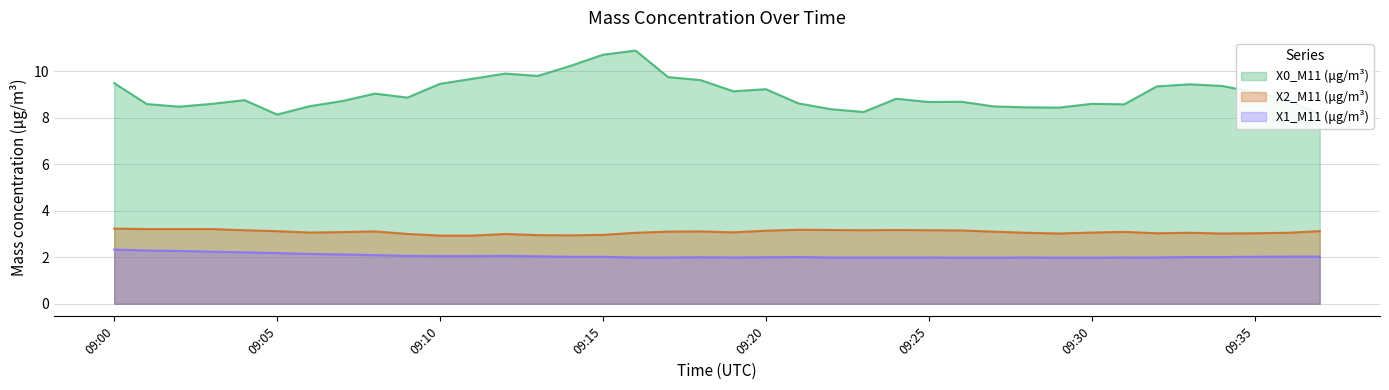

Count the number of data series in this chart.

3